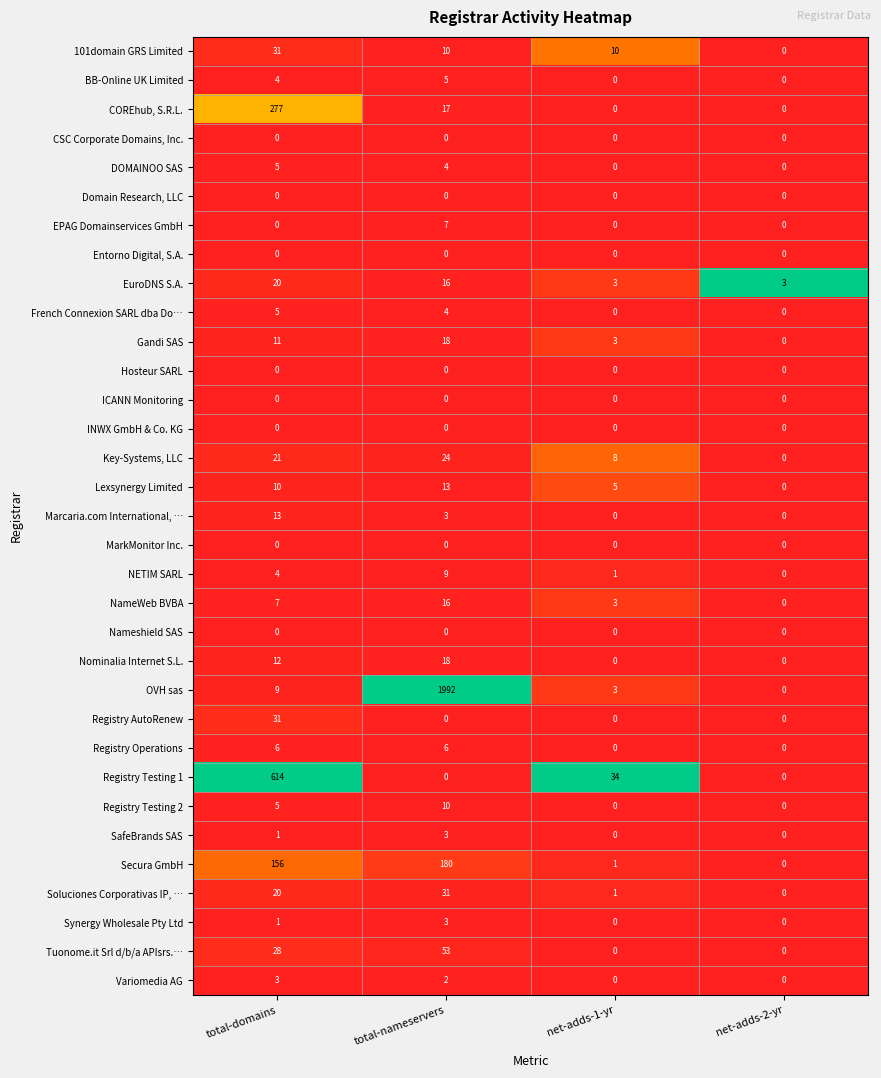

What is the sum of all Registry AutoRenew values?

31